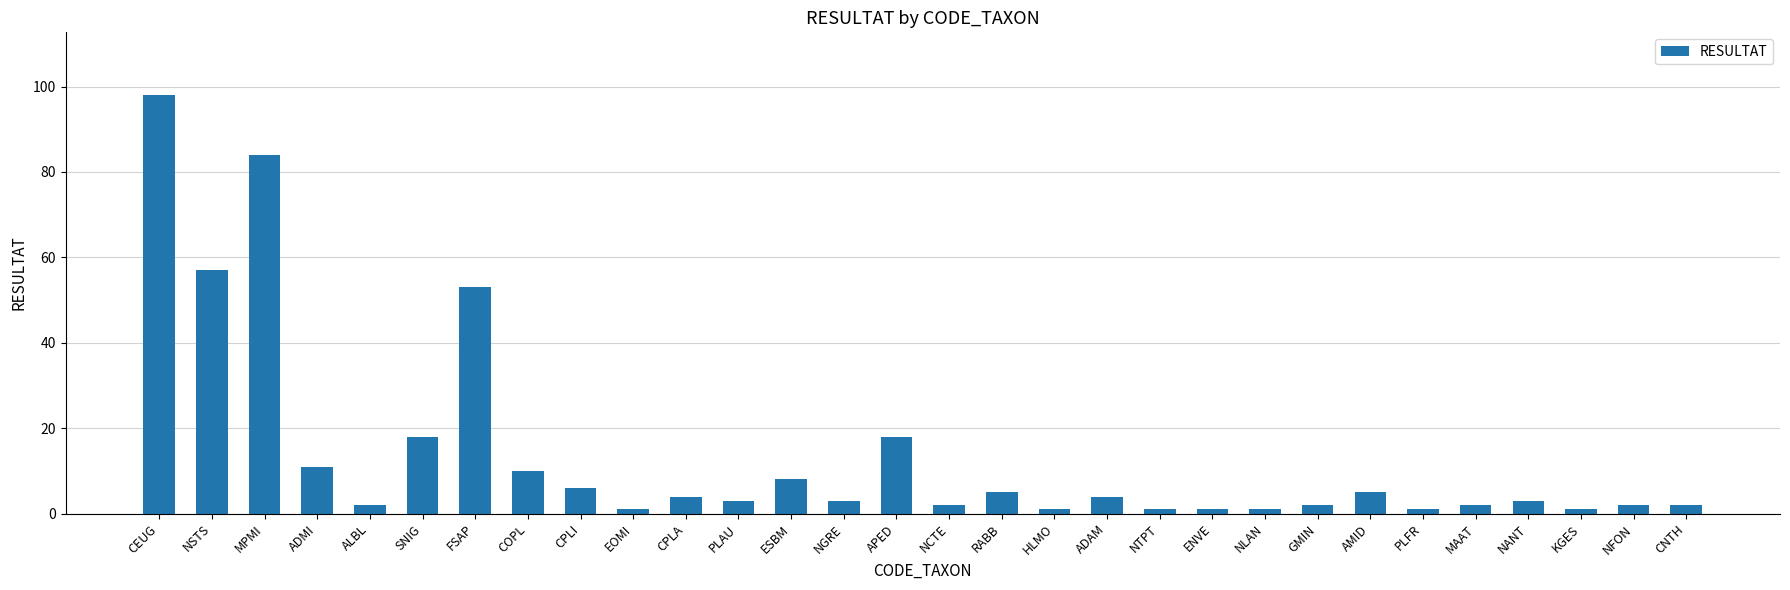

What is the sum of the values at KGES and CPLA?

5